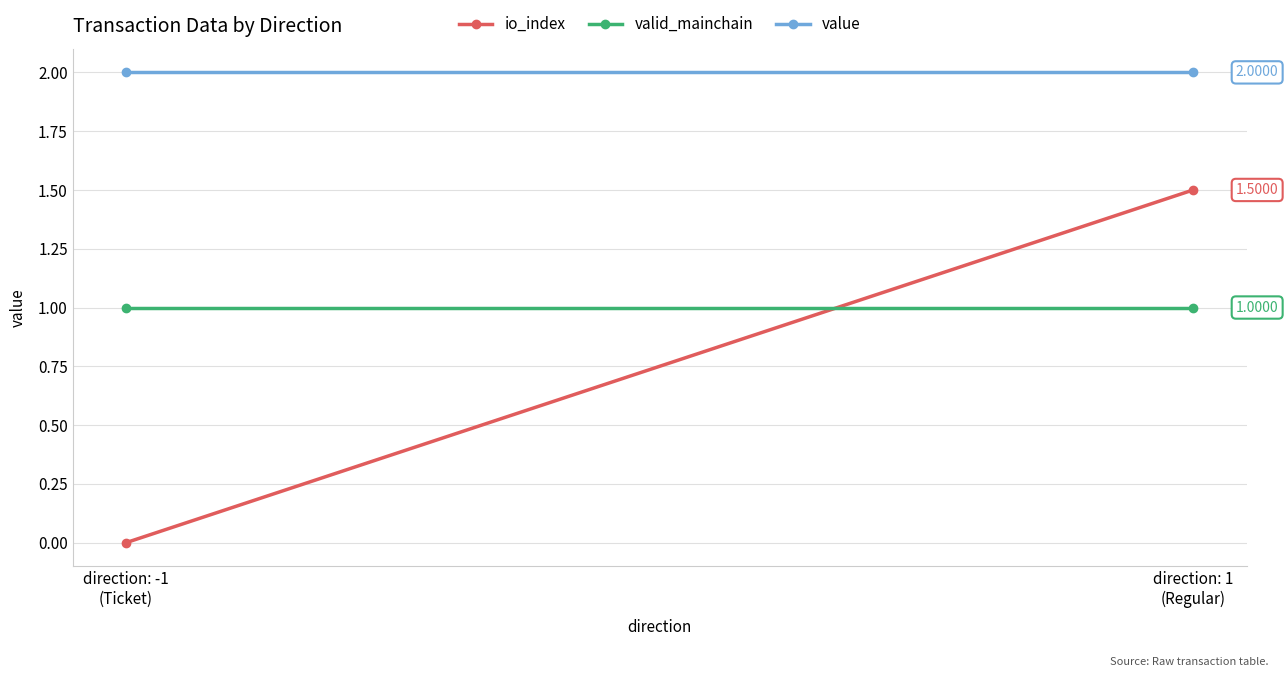

List the series in order of their peak value, highest first.

value, io_index, valid_mainchain